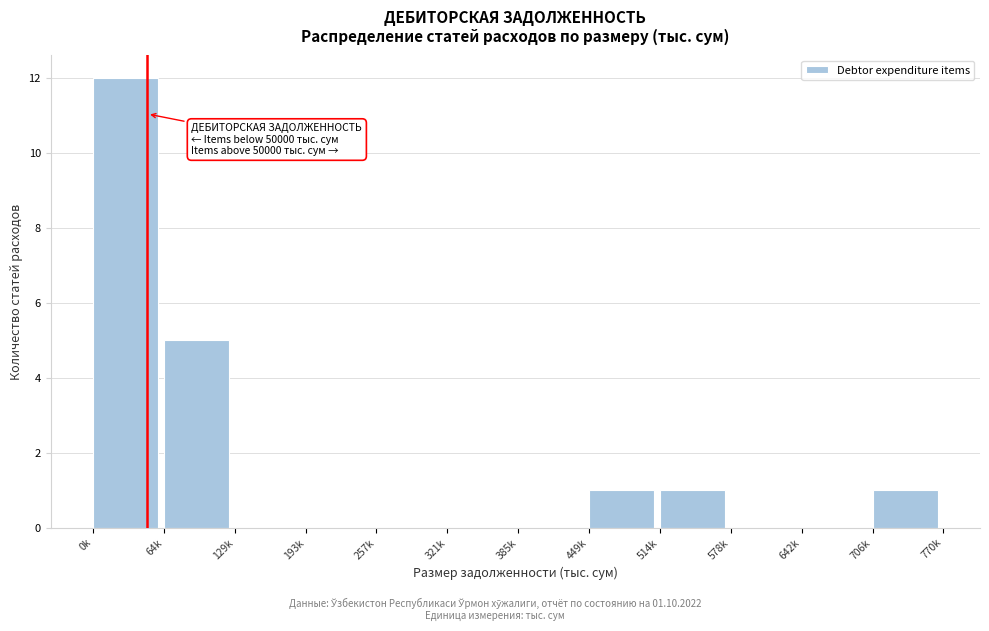

Reading left to right, list all the values displayed in this chart.

0k=12	64k=5	129k=0	193k=0	257k=0	321k=0	385k=0	449k=1	514k=1	578k=0	642k=0	706k=1